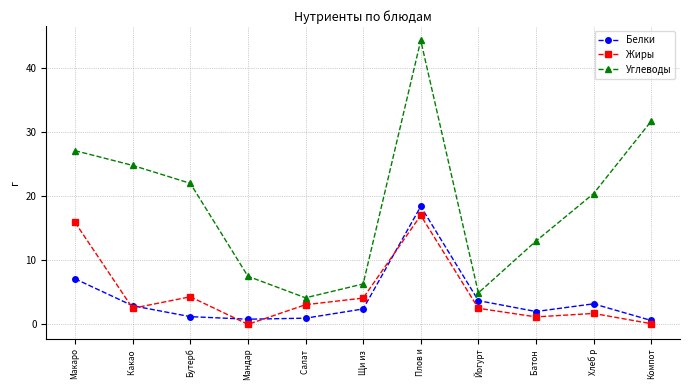

The Углеводы series shows 13.9 at Плов и. True or false?

False